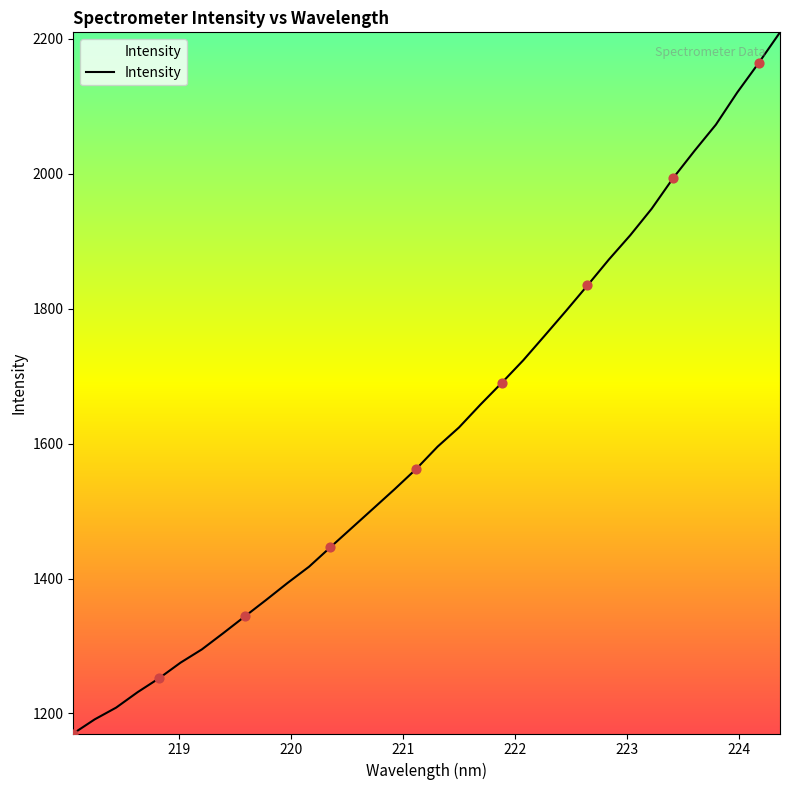

What is the maximum value shown in the chart?

2209.2